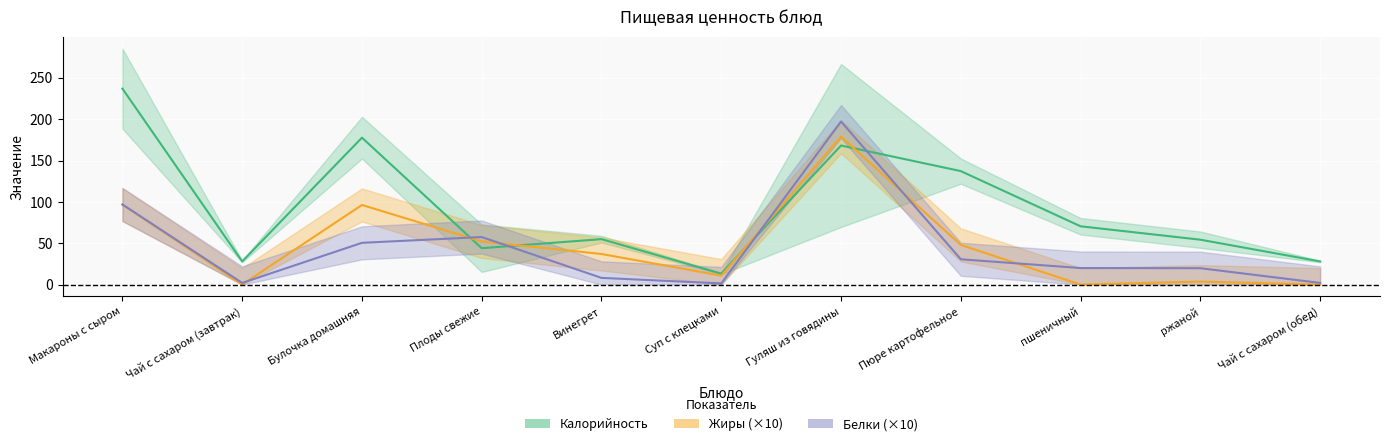

True or false: Жиры and Белки cross at least once.

True